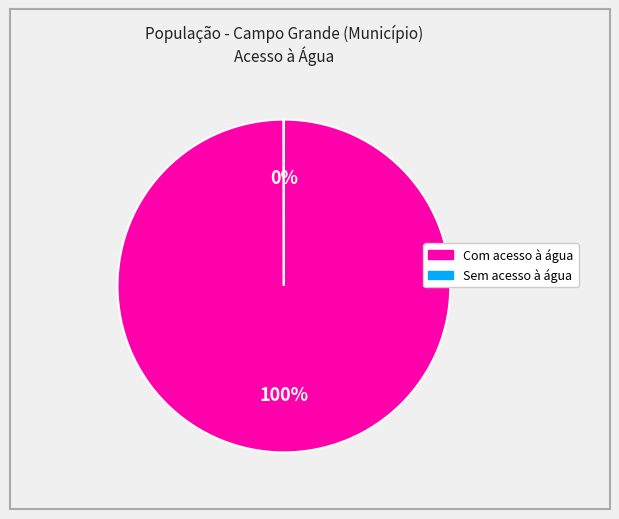

What percentage is the Com acesso à água slice, to the nearest percent?

100%